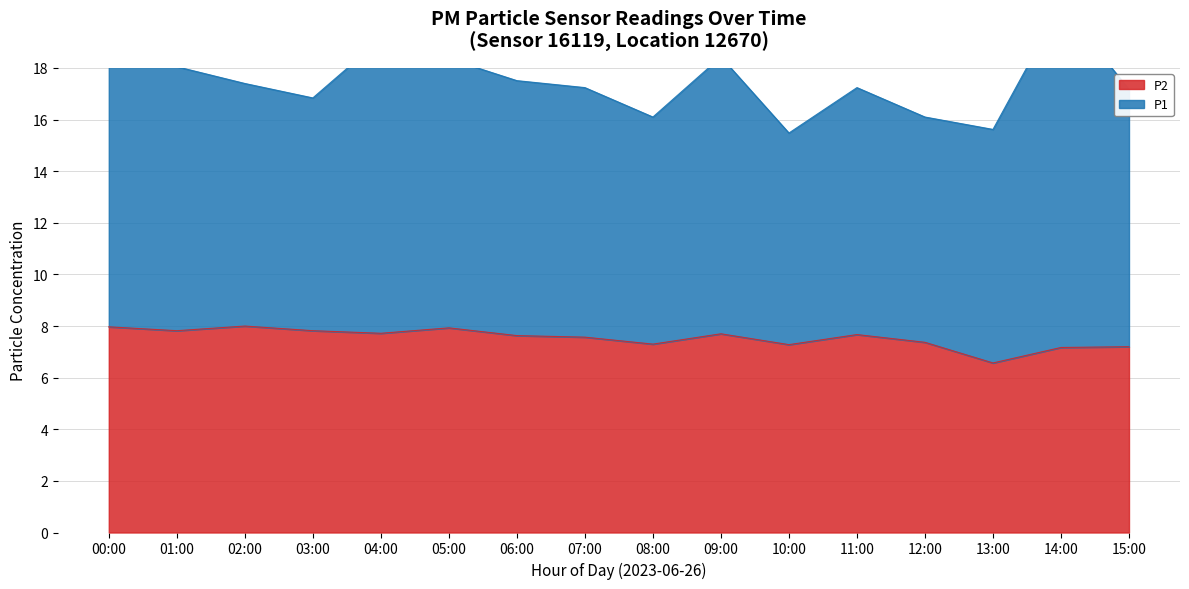

What is the value of the 16th point from the left?

7.2